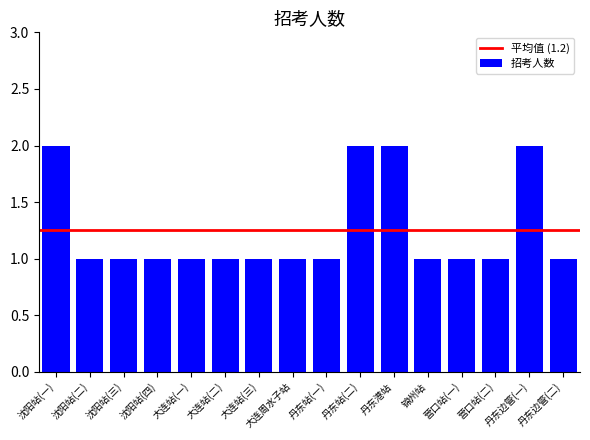

Which has a higher value, 丹东边管(一) or 沈阳站(二)?

丹东边管(一)